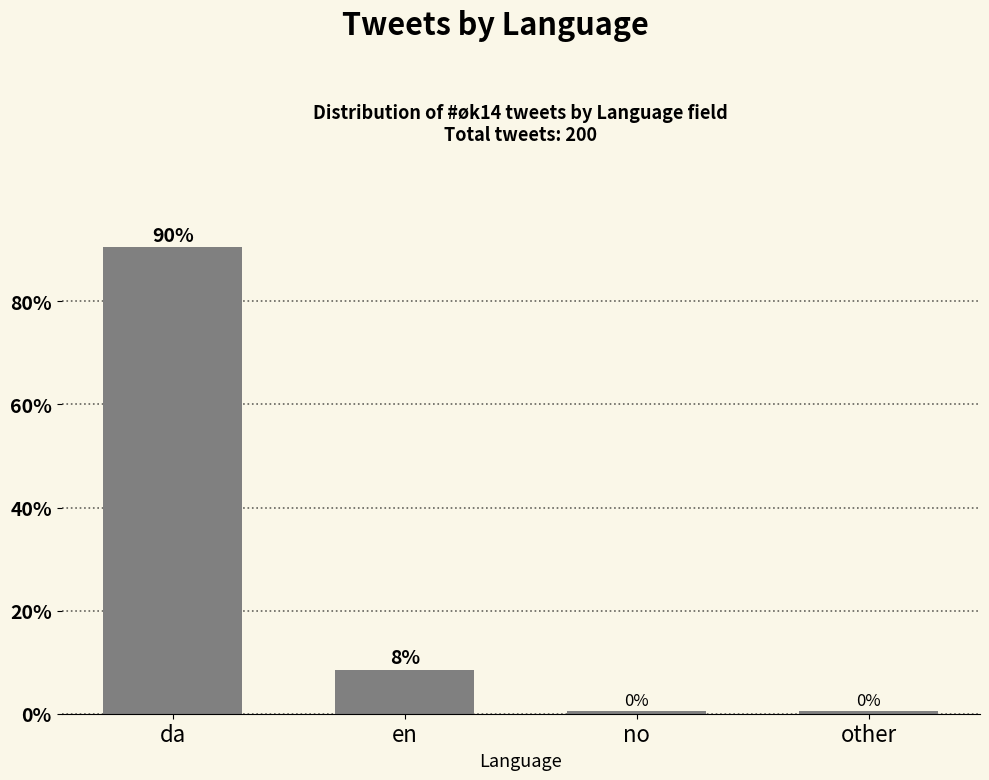

True or false: the data shows 52.7 at da.

False